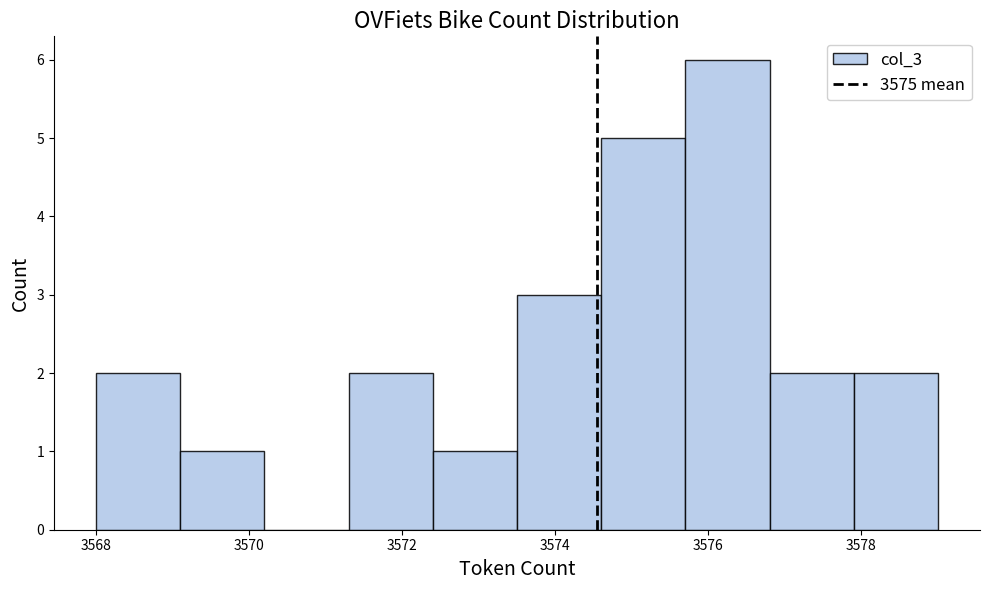

Reading left to right, transcribe this chart: for each bar, give the range it covers on the x-axis and its height. Neither the bar edges nor the heights are printed on the chart, so give them approximately, as read against the axes.

3568.0 to 3569.1: 2
3569.1 to 3570.2: 1
3570.2 to 3571.3: 0
3571.3 to 3572.4: 2
3572.4 to 3573.5: 1
3573.5 to 3574.6: 3
3574.6 to 3575.7: 5
3575.7 to 3576.8: 6
3576.8 to 3577.9: 2
3577.9 to 3579.0: 2